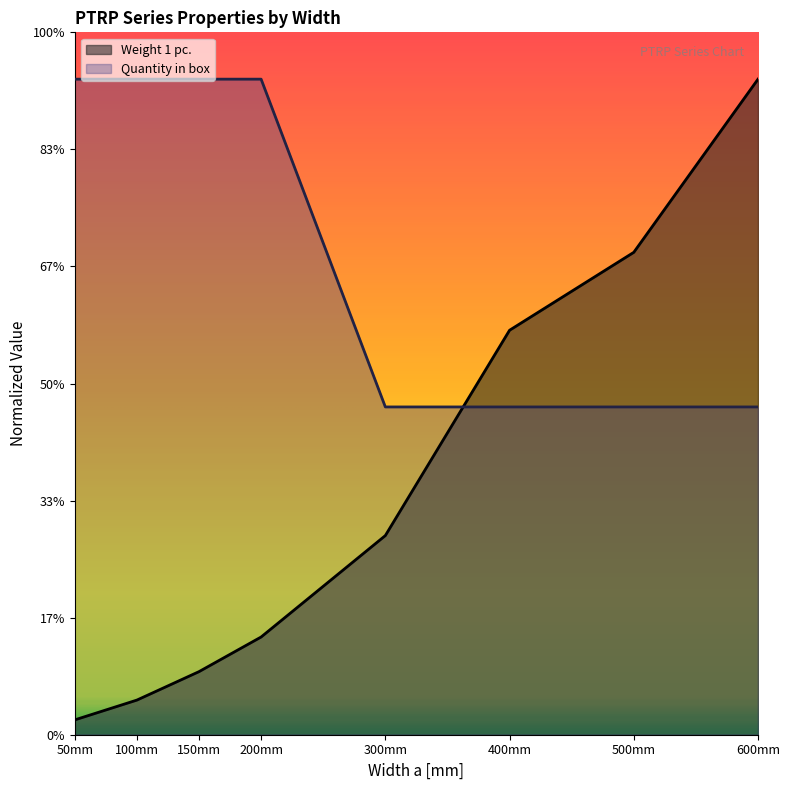

At which category is the sum across all series the highest?

600mm